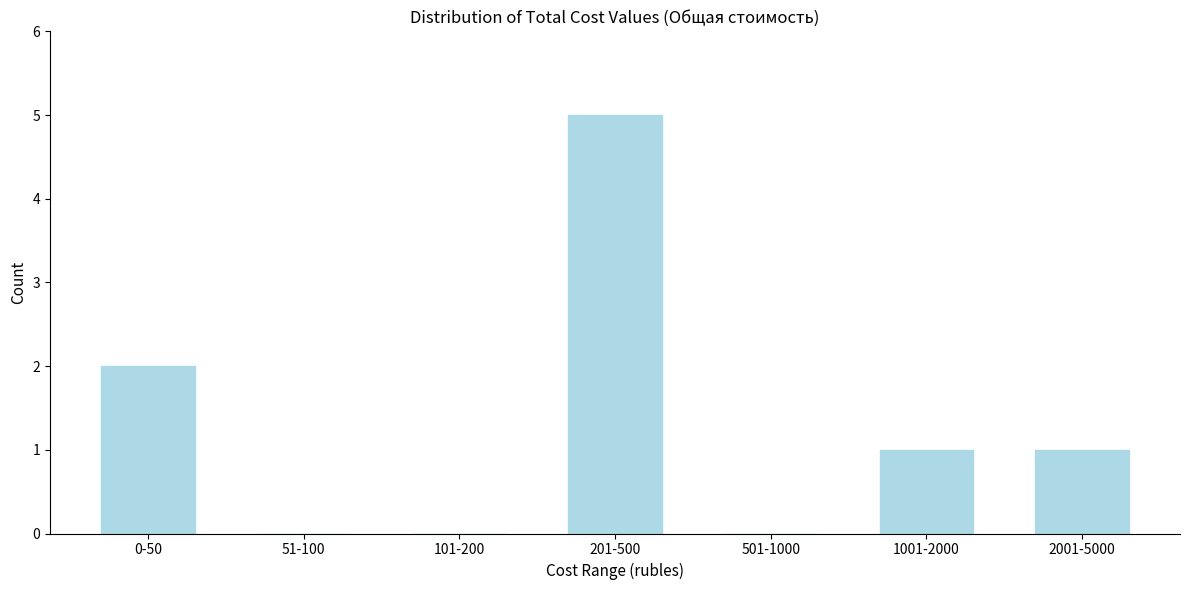

Reading left to right, list all the values displayed in this chart.

0-50=2	51-100=0	101-200=0	201-500=5	501-1000=0	1001-2000=1	2001-5000=1